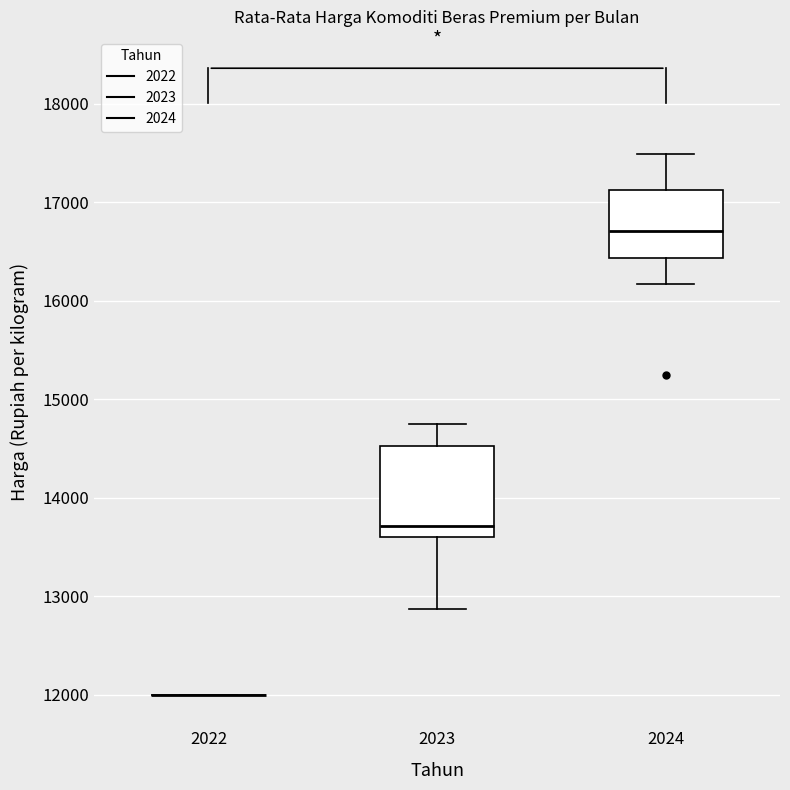

Where is the upper edge of the box at x = 2023 on the y-axis? The values are not printed on the chart, so give them approximately, as read against the axis.

14500